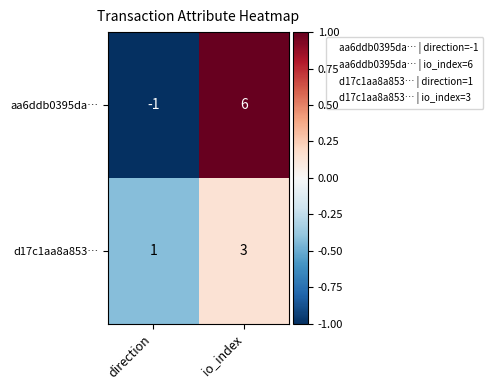

Is it true that aa6ddb0395da… equals 0 at direction?

False